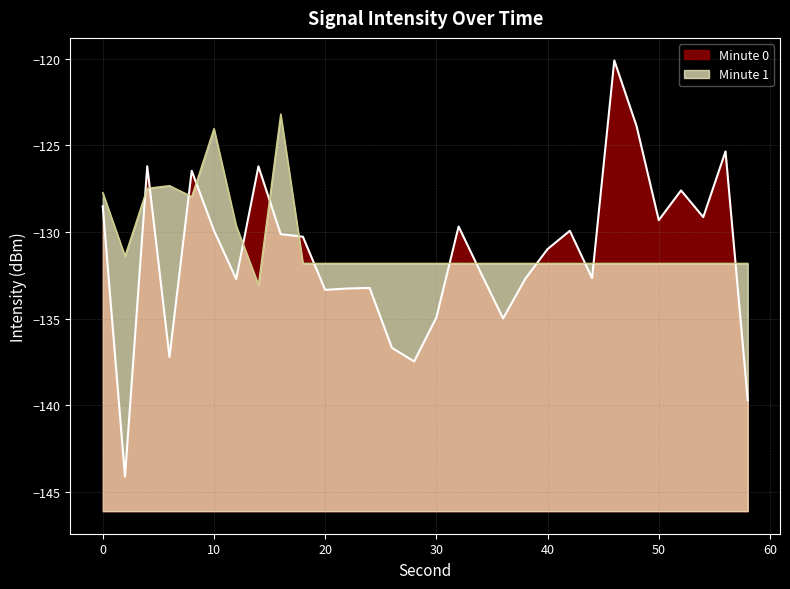

What is the smallest value displayed?

-144.1